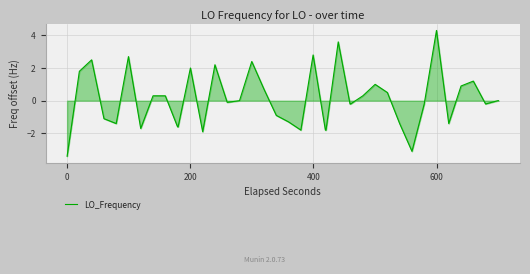

What is the maximum value shown in the chart?

4.3